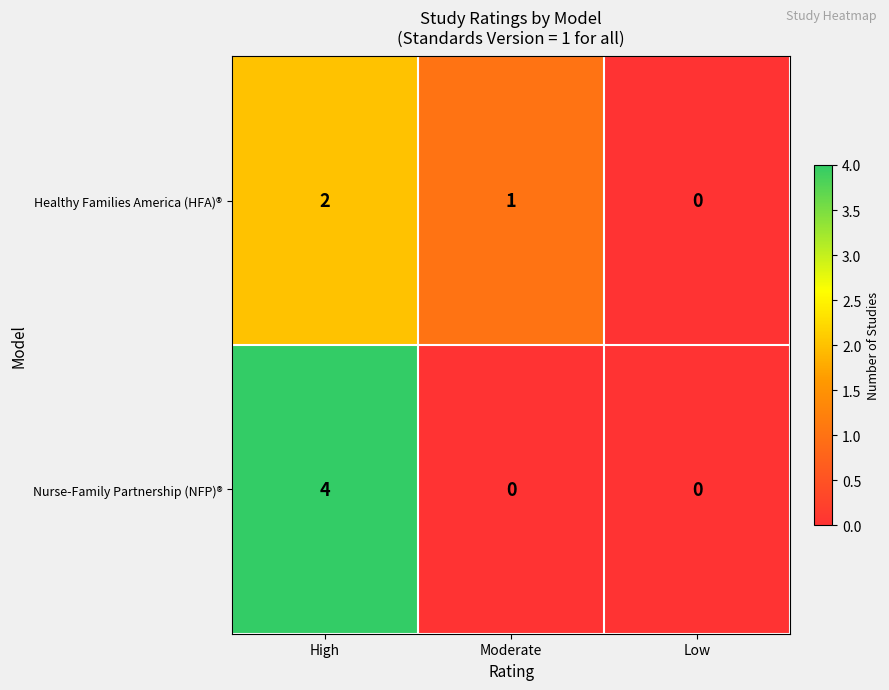

Rank the series by their maximum value, from lowest to highest.

Healthy Families America (HFA)®, Nurse-Family Partnership (NFP)®